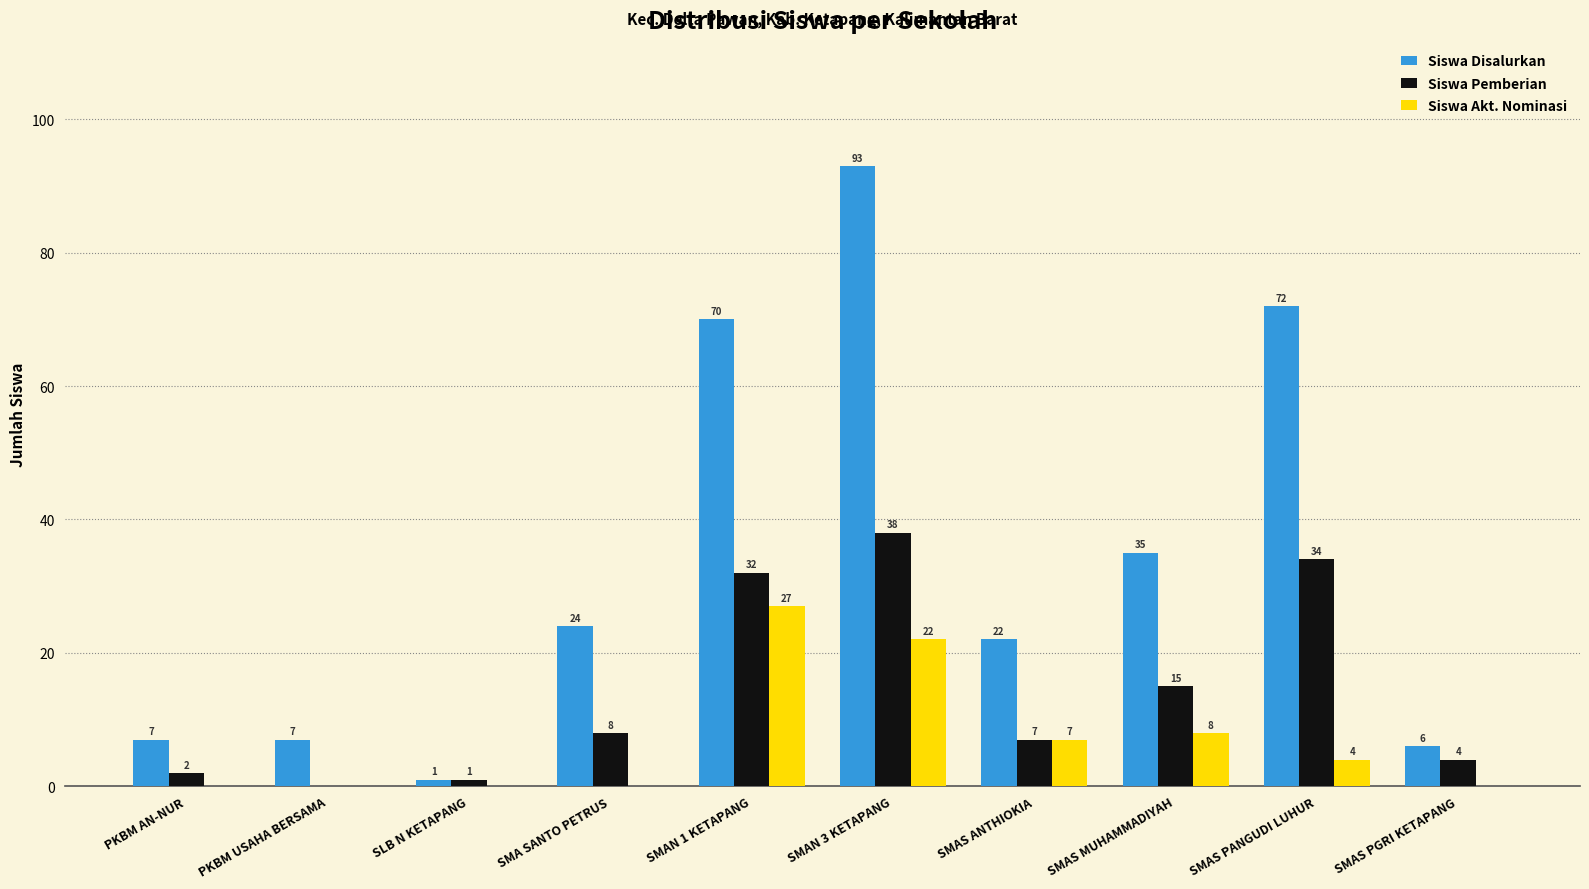

Where is Siswa Pemberian nearest to the value 19?

SMAS MUHAMMADIYAH